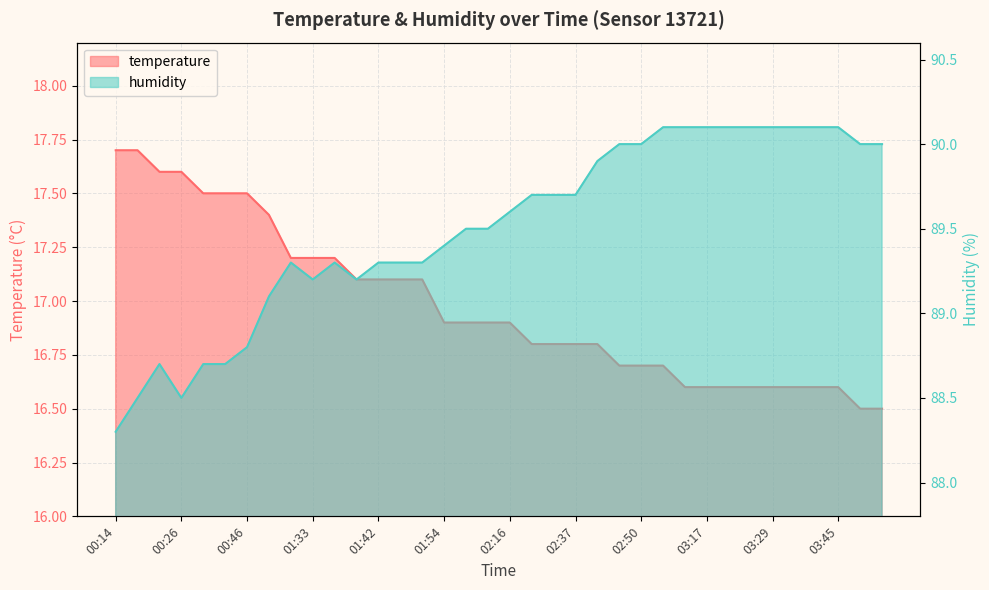

What is the label of the 3rd point from the left?

00:23